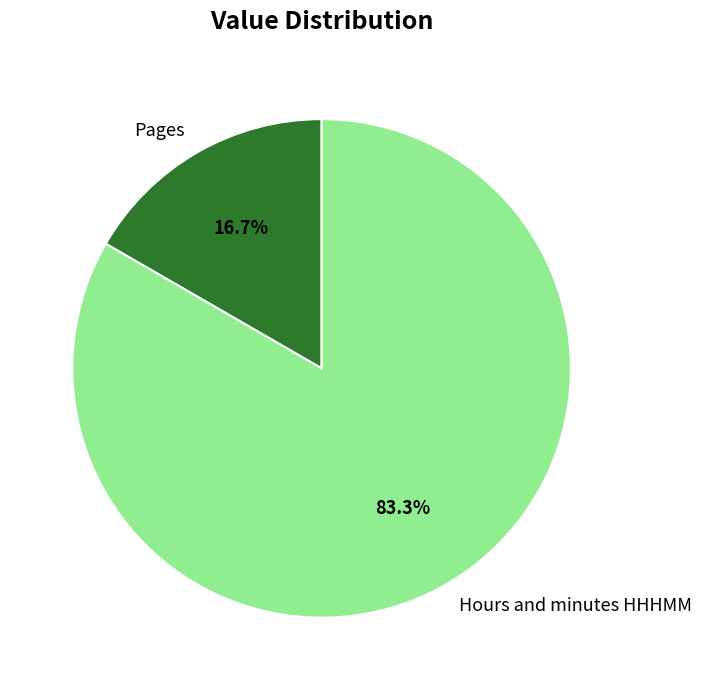

Is there any slice that represents more than half of the pie?

Yes